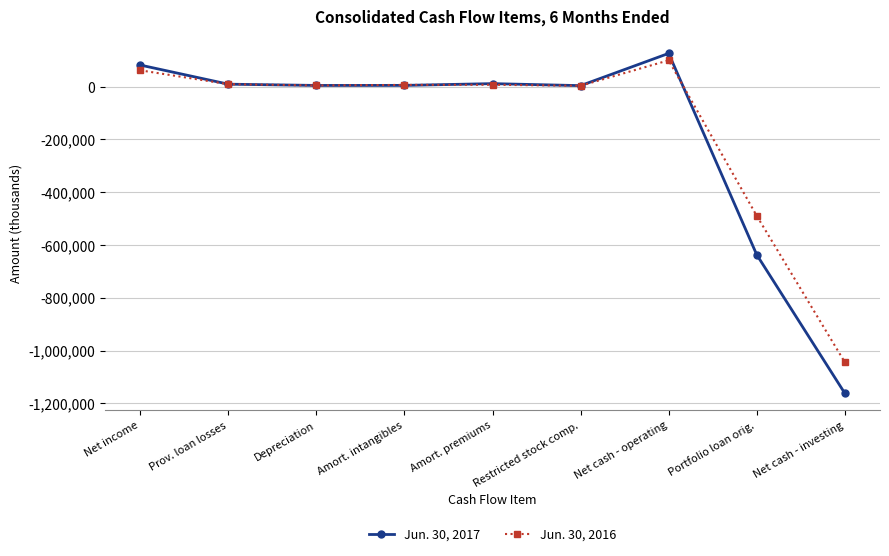

List the series in order of their overall mean, highest first.

Jun. 30, 2016, Jun. 30, 2017